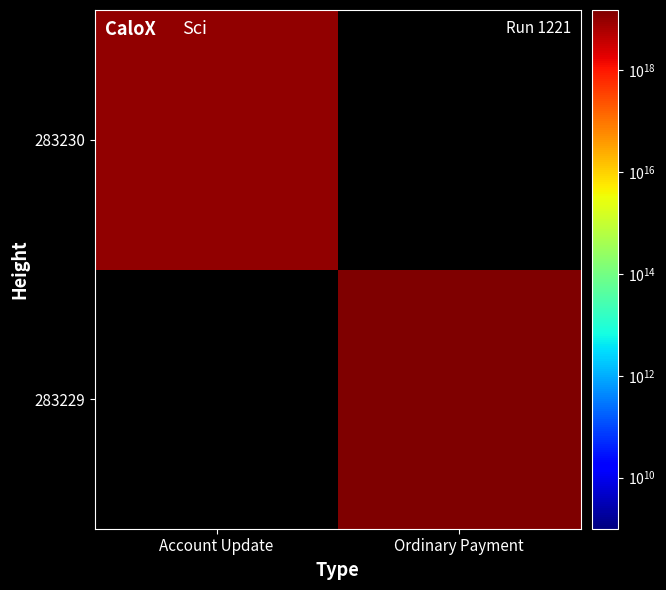

Which category has the highest value across all series?

Ordinary Payment